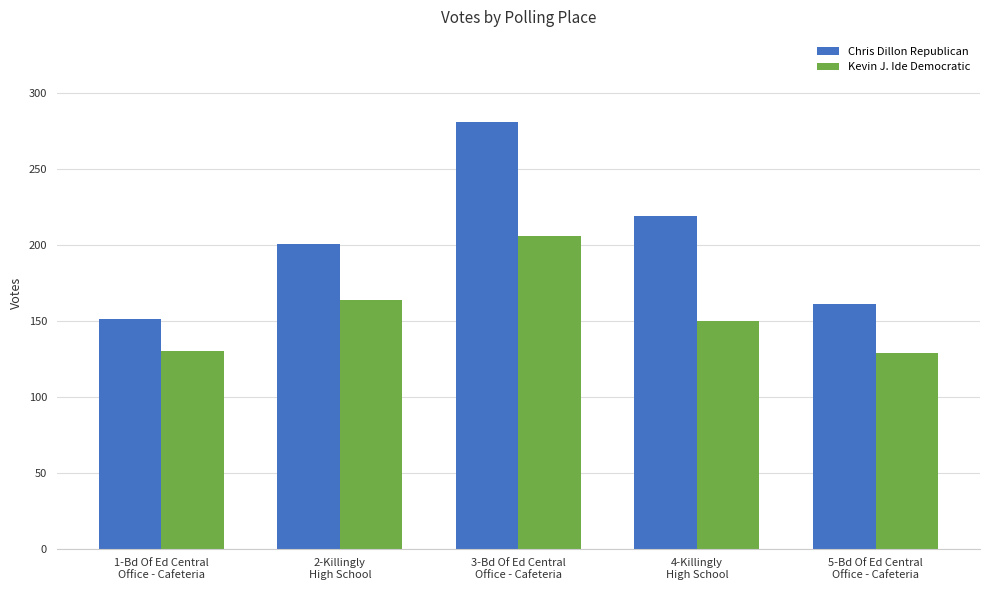

What is the value of the Kevin J. Ide Democratic bar at the 4th from the left?

150